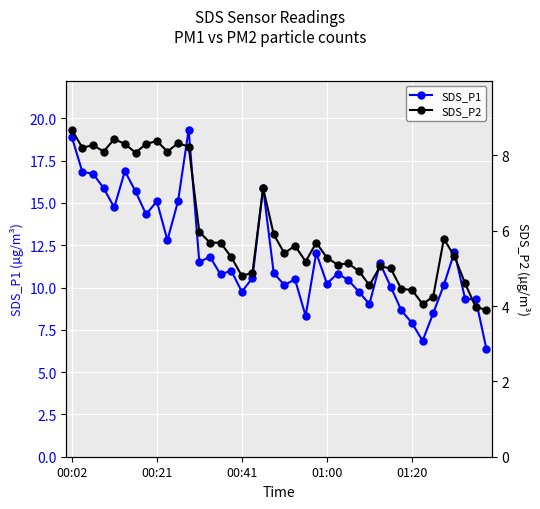

How many interior local peaks does the SDS_P1 series have?

11